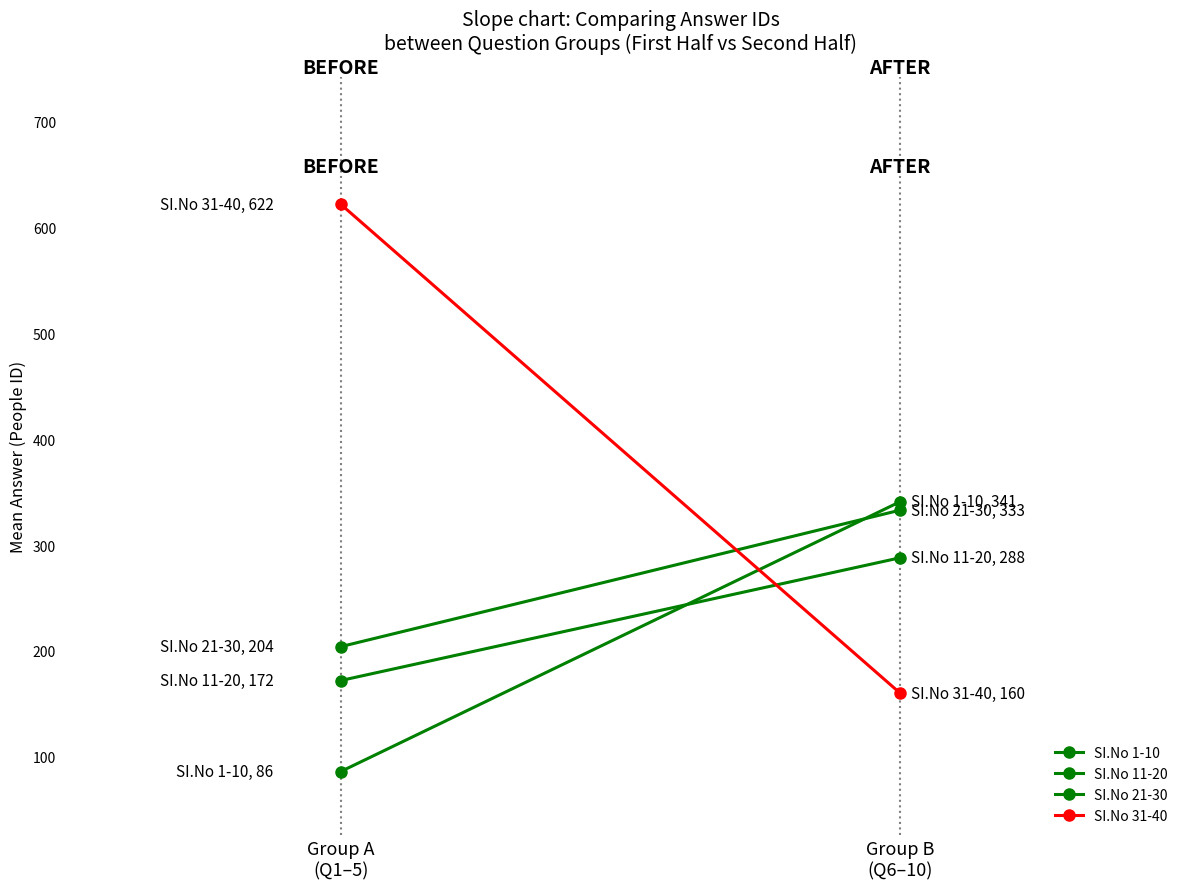

Reading right to left, list all the values displayed in this chart.

SI.No 1-10: 341	86
SI.No 11-20: 288	172
SI.No 21-30: 333	204
SI.No 31-40: 160	622